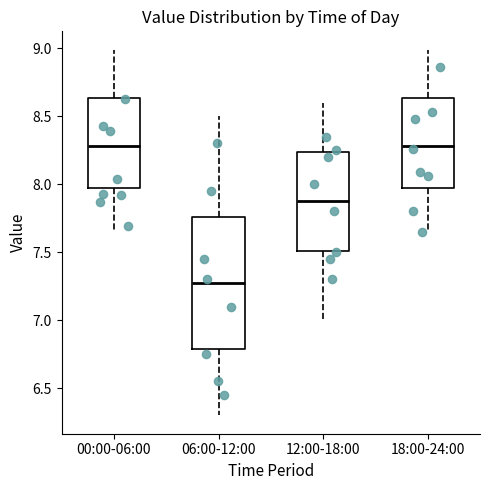

Which box is the tallest, from its lower edge to its upper edge?

06:00-12:00